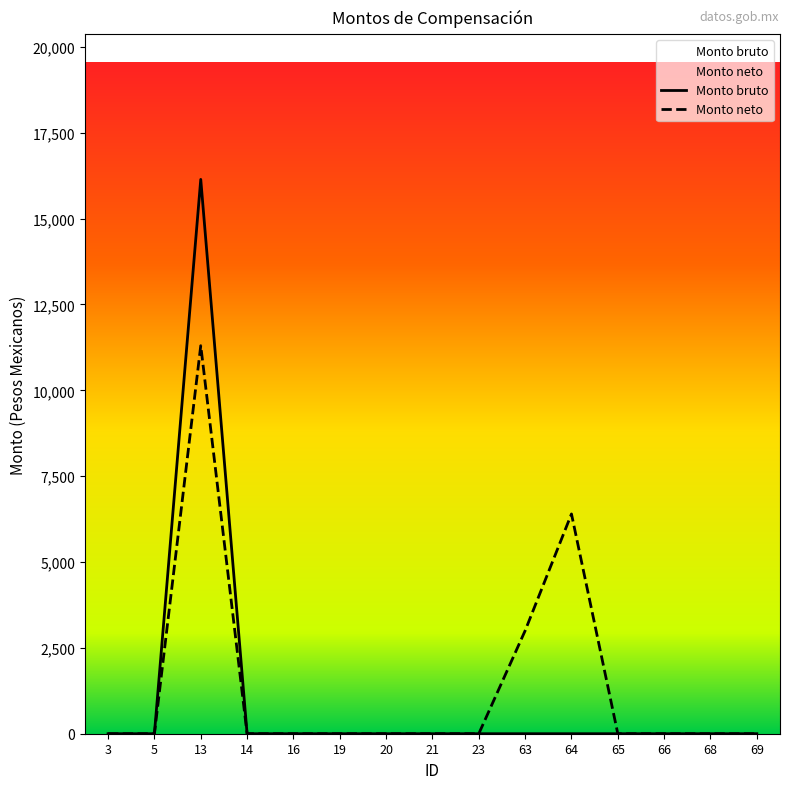

How many lines are shown in the chart?

2